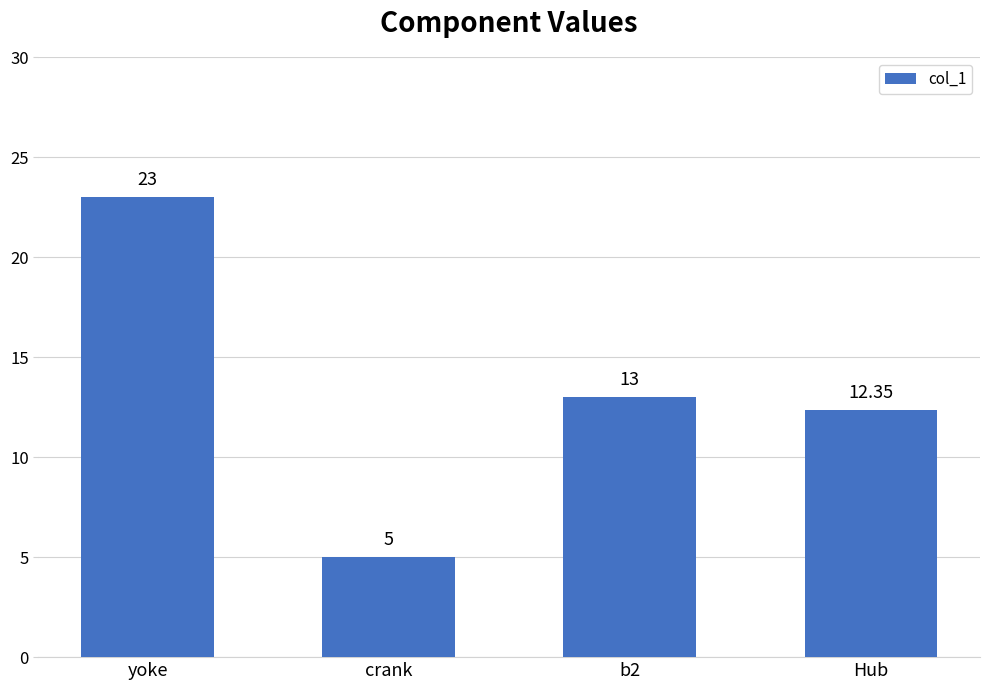

What is the greatest value displayed?

23.0